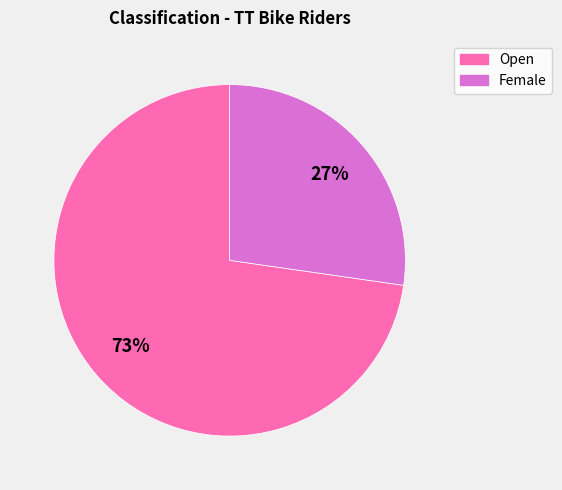

Approximately how many times larger is the value at Open compared to Female?

2.7